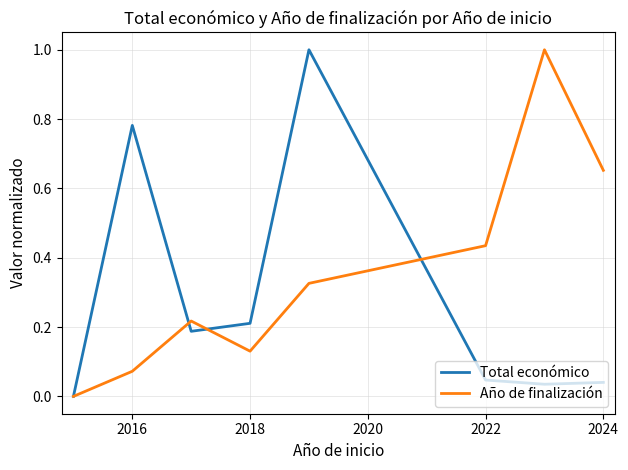

Which series has the largest total across all categories?

Año de finalización